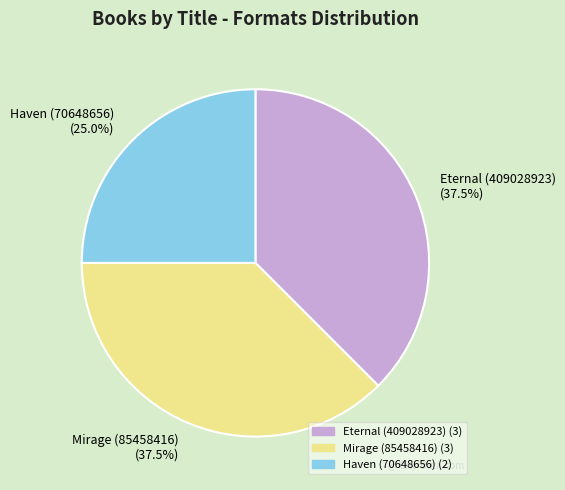

What percentage is the Haven (70648656) slice, to the nearest percent?

25%